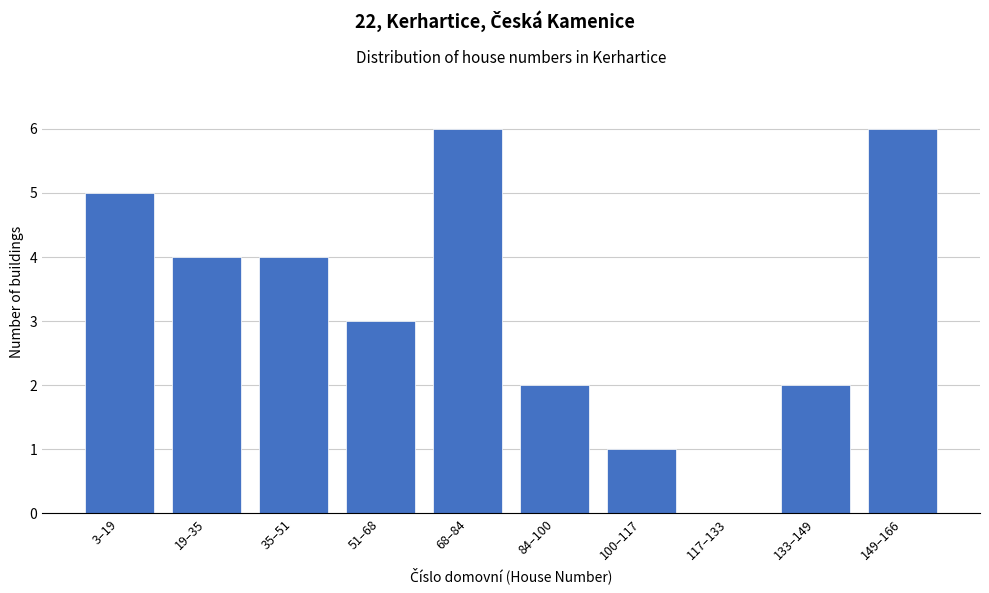

Reading left to right, what are all the values shown in this chart?

3–19=5	19–35=4	35–51=4	51–68=3	68–84=6	84–100=2	100–117=1	117–133=0	133–149=2	149–166=6